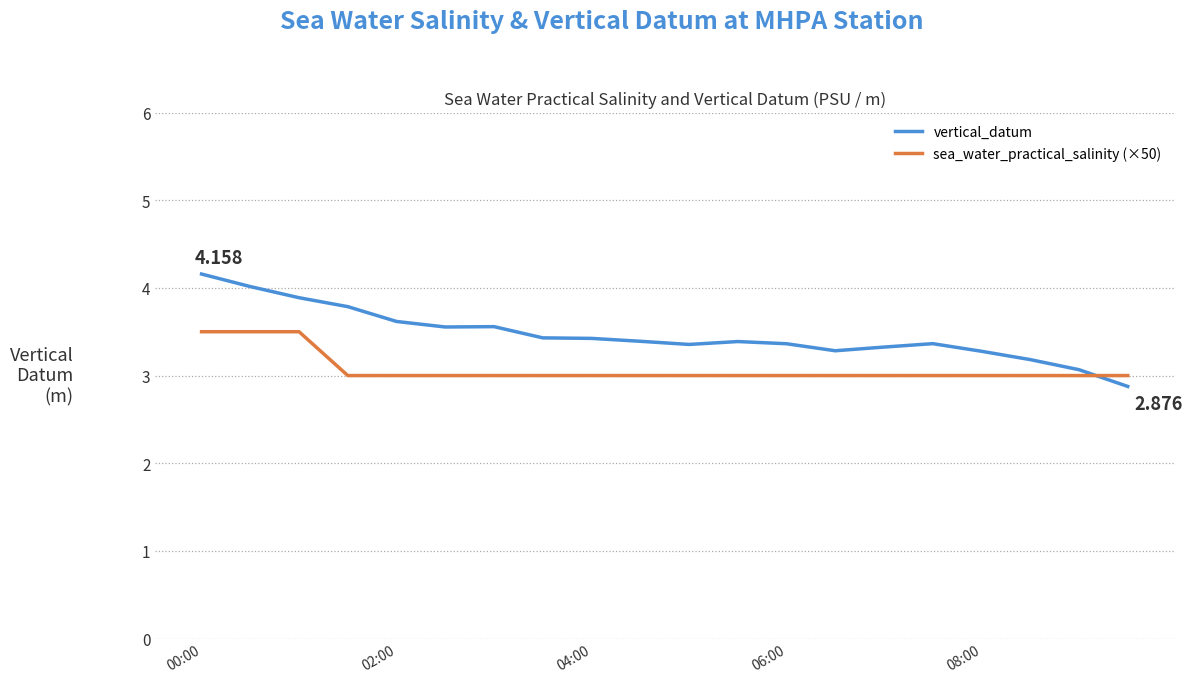

List the series in order of their overall mean, highest first.

vertical_datum, sea_water_practical_salinity (×50)